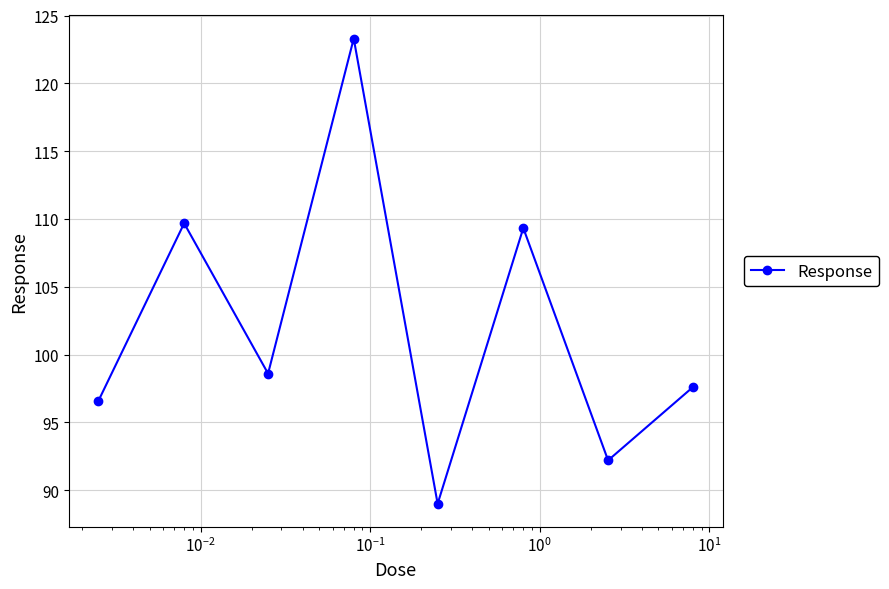

What is the difference between the maximum and second lowest values?

31.1